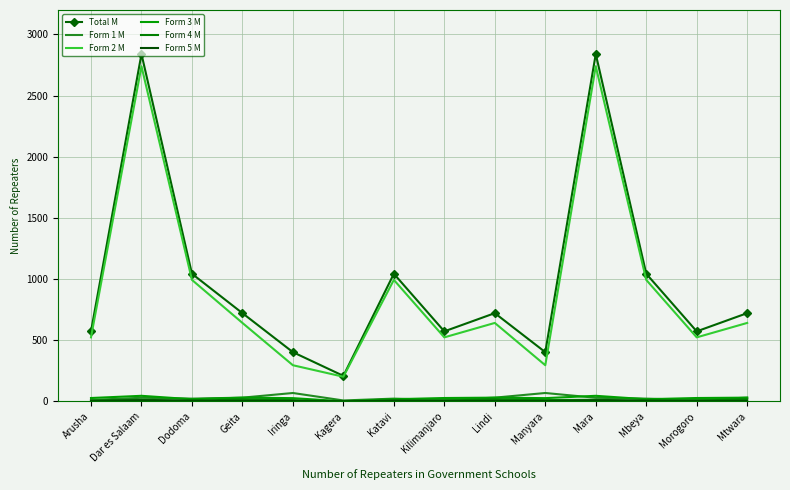

What is the greatest value displayed?

2840